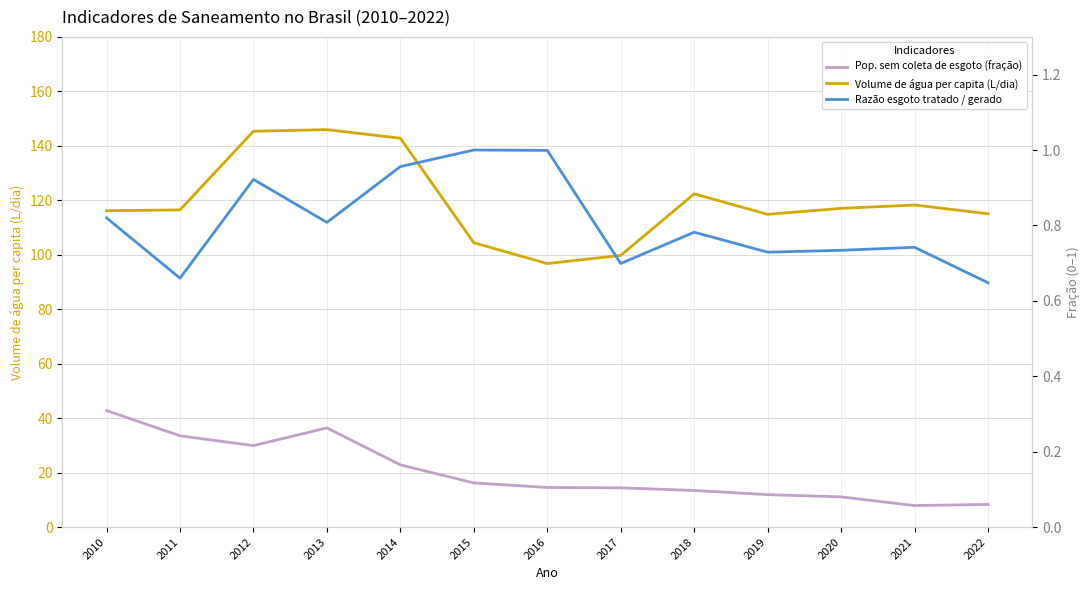

Which series changed the most between 2017 and 2021?

Volume de água per capita (L/dia)